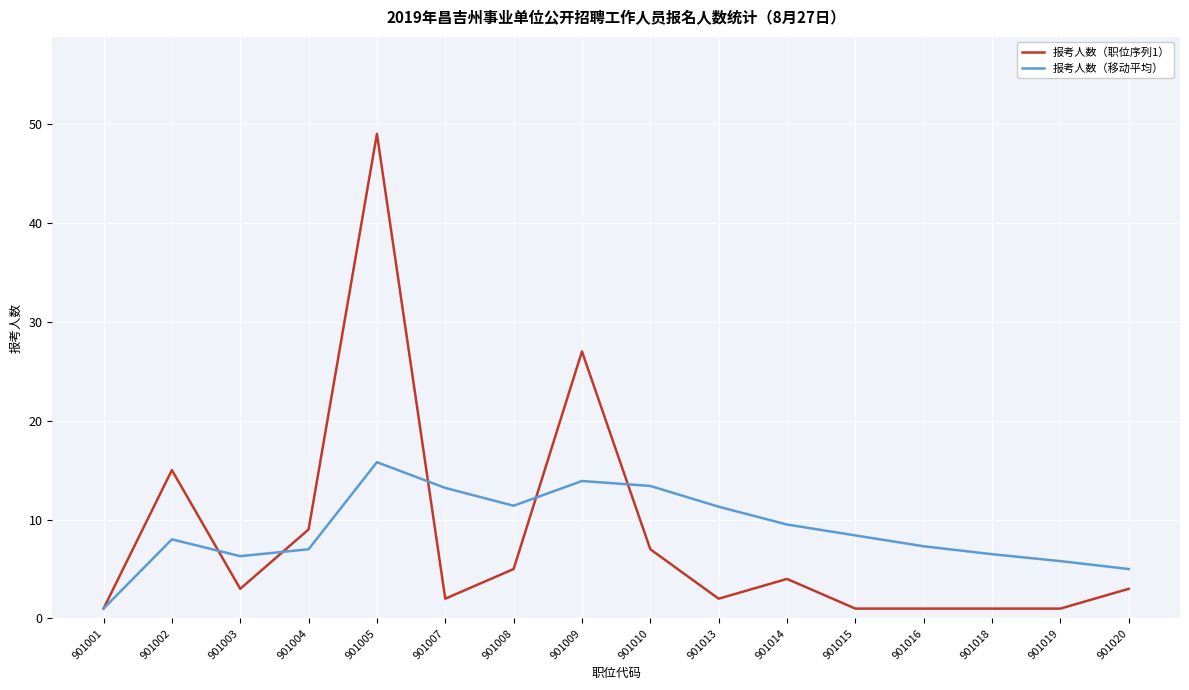

Where is the first local maximum for 报考人数（职位序列1）?

901002